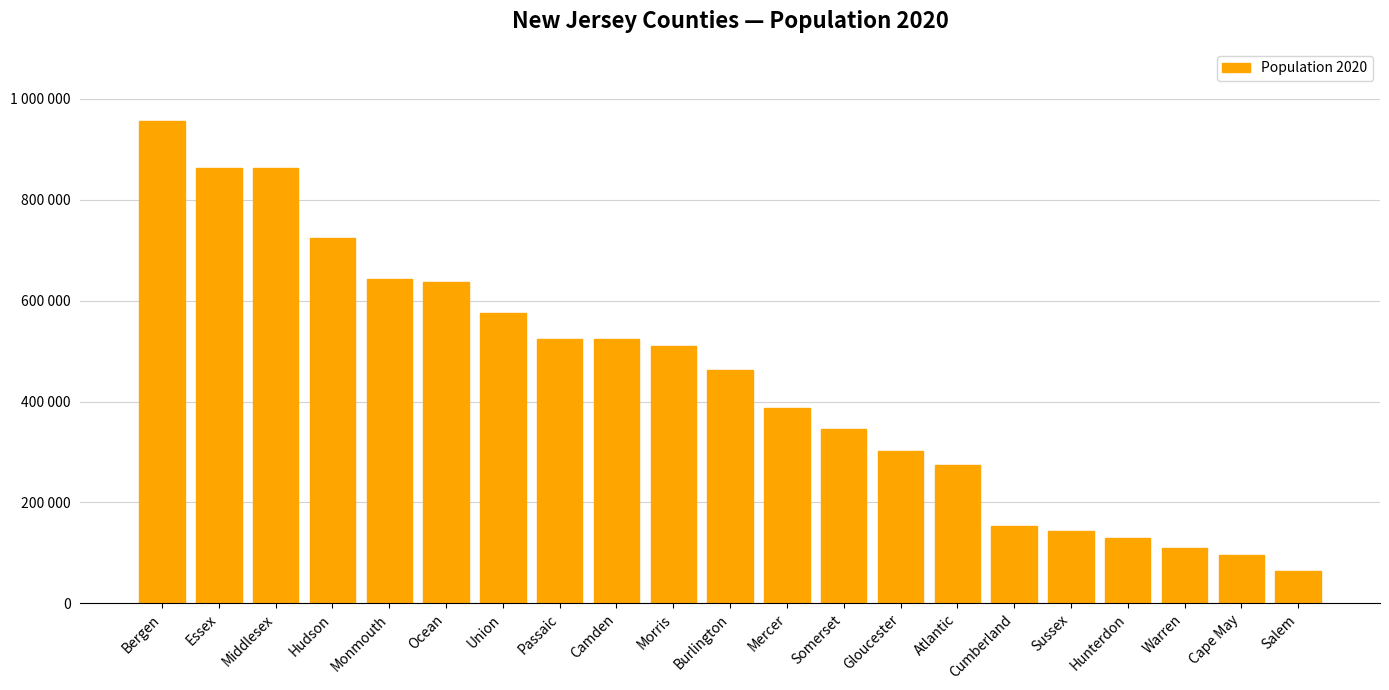

What is the value of the 1st bar from the left?

955732